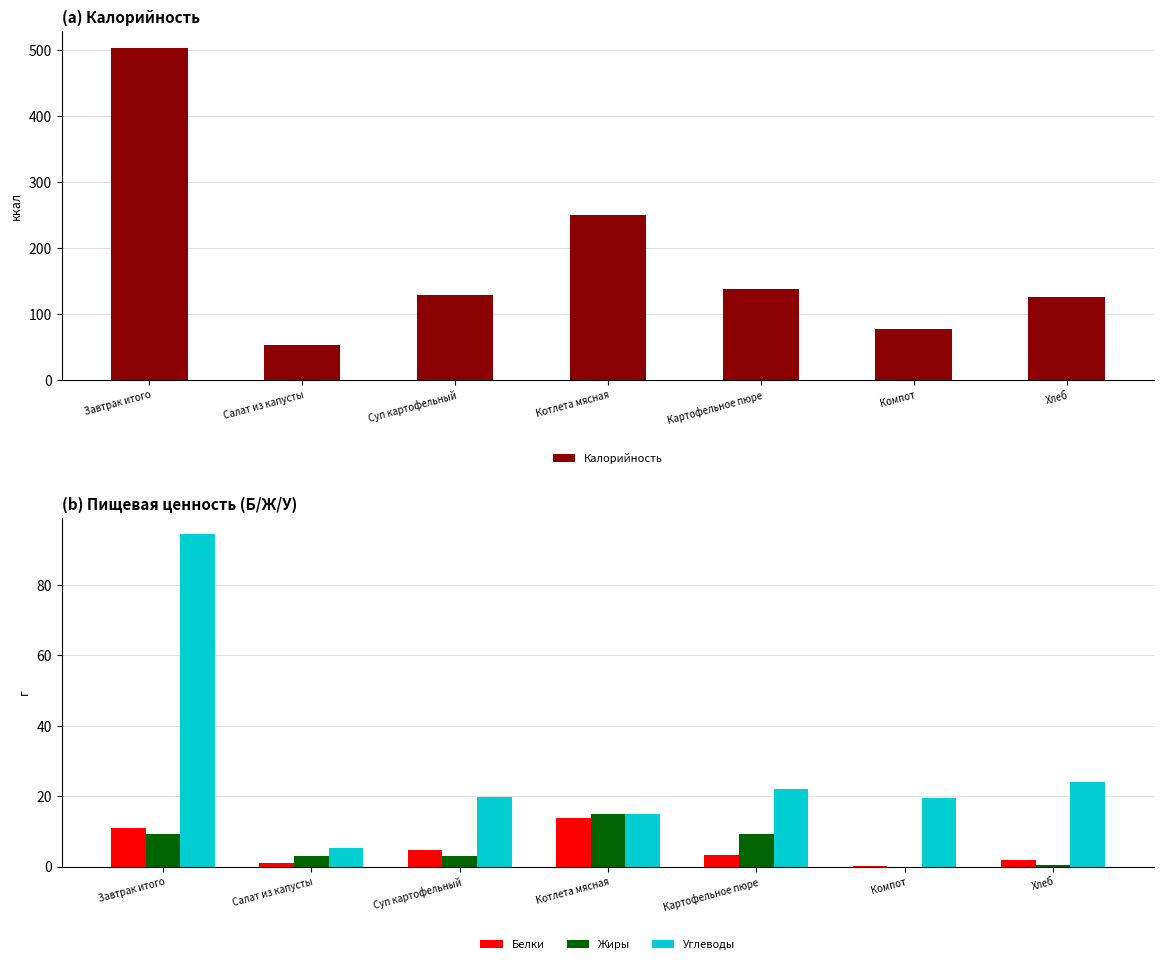

What is the label of the 7th bar from the right?

Завтрак итого